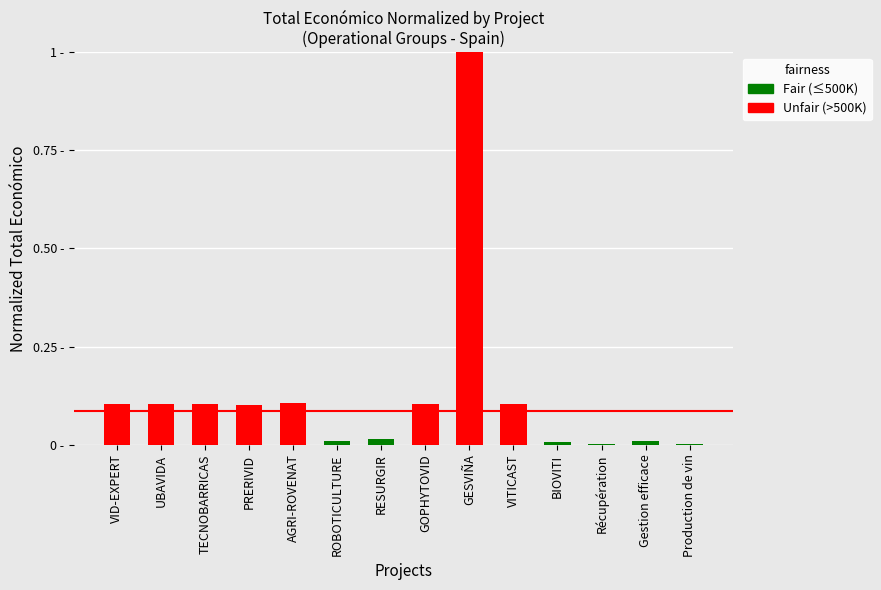

Reading left to right, transcribe all the data shown in this chart.

0.1	0.1	0.1	0.1	0.1	0.0	0.0	0.1	1.0	0.1	0.0	0.0	0.0	0.0